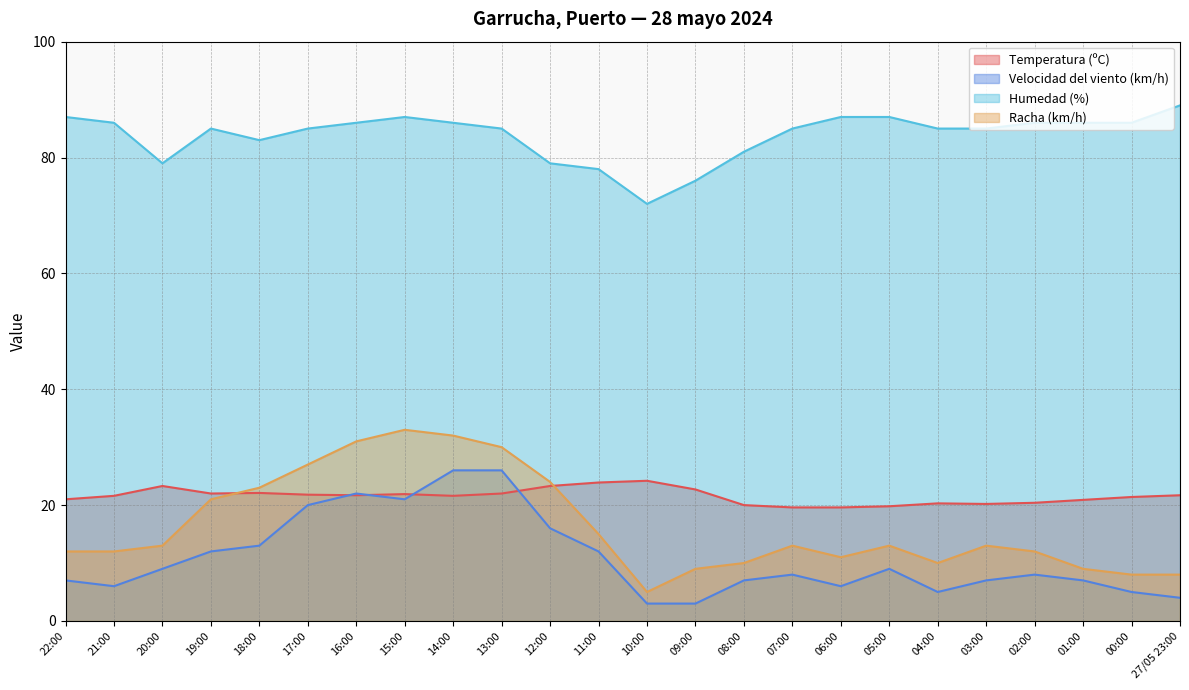

What is the lowest value of the Velocidad del viento (km/h) series?

3.0